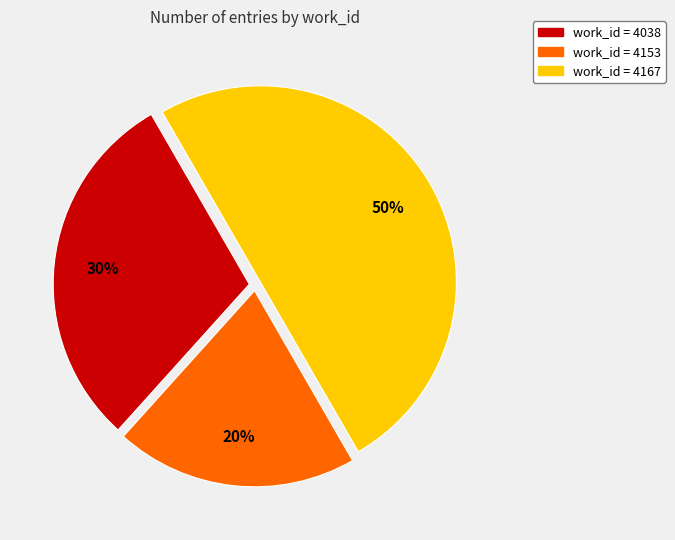

Which has a higher value, work_id = 4167 or work_id = 4038?

work_id = 4167